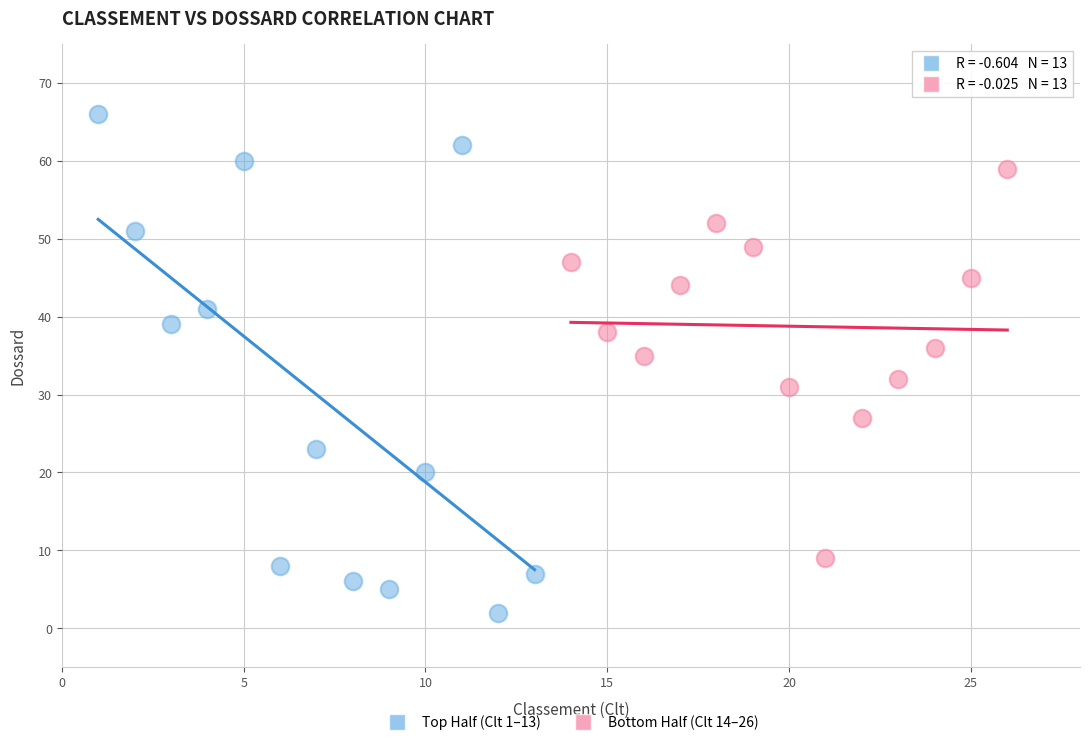

Which series reaches the minimum Y coordinate?

Top Half (Clt 1–13)